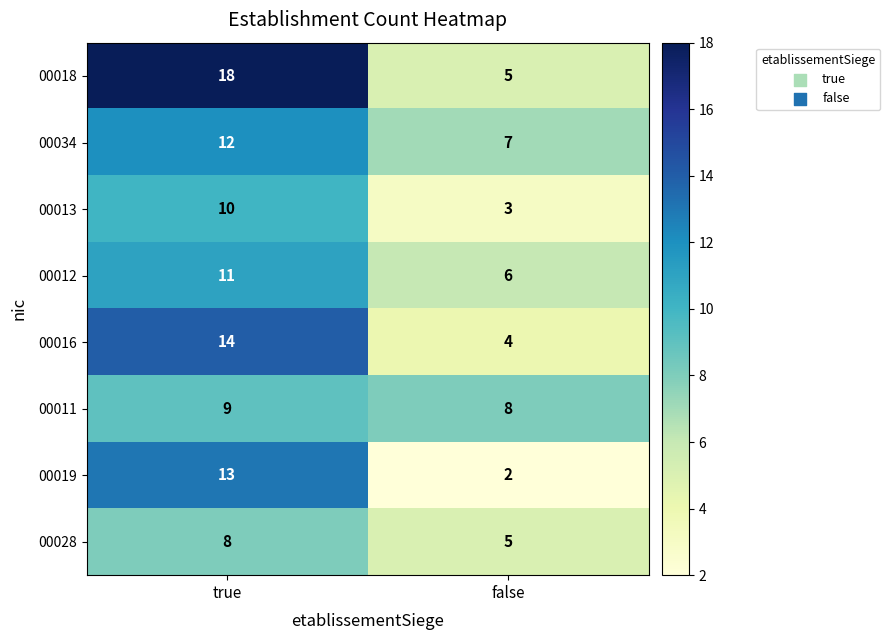

At which label is 00028 closest to 6?

false